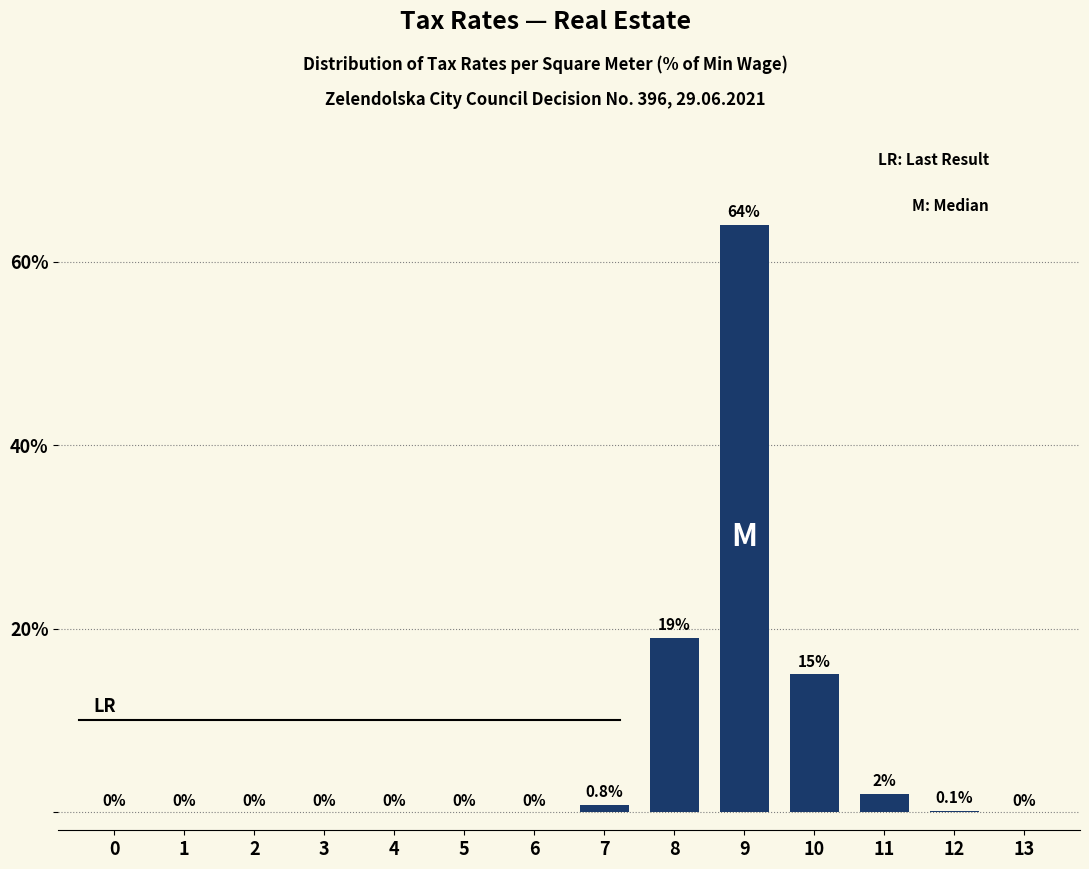

Reading right to left, extract all data points from this chart.

13=0.0	12=0.1	11=2.0	10=15.0	9=64.0	8=19.0	7=0.8	6=0.0	5=0.0	4=0.0	3=0.0	2=0.0	1=0.0	0=0.0